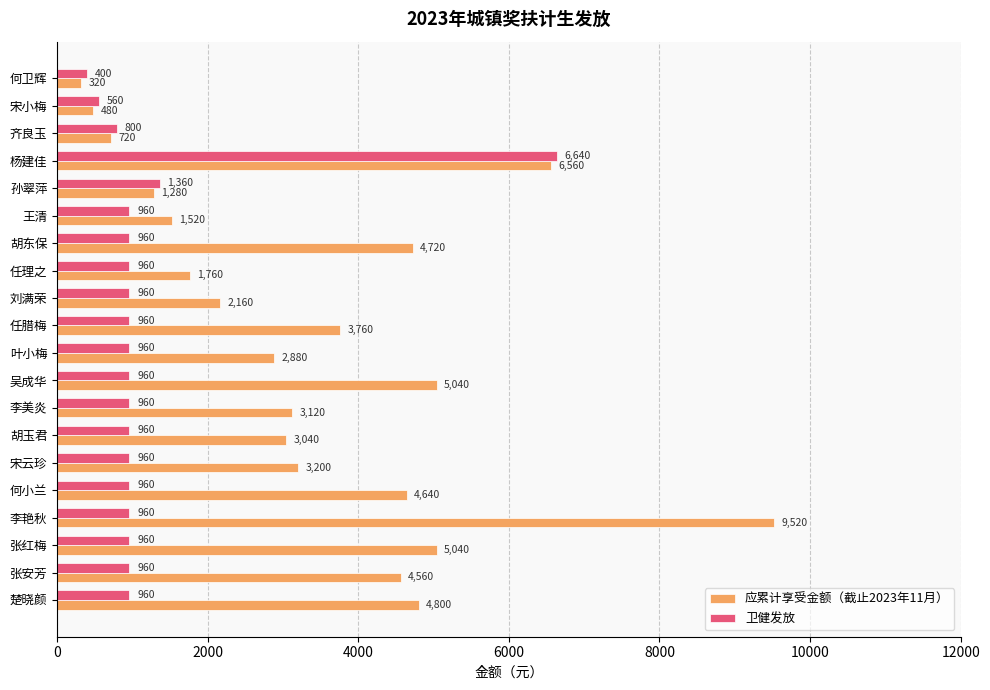

How many values in the 卫健发放 series are below 960?

3